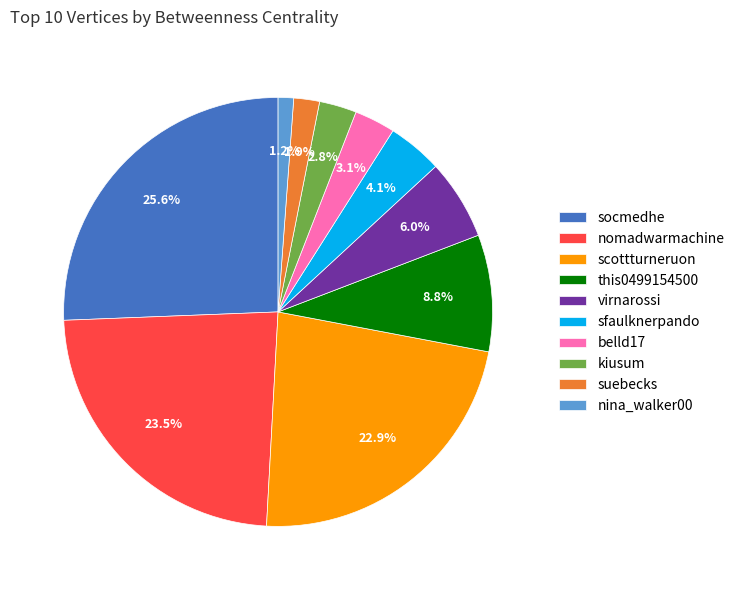

Count the number of slices in the pie.

10